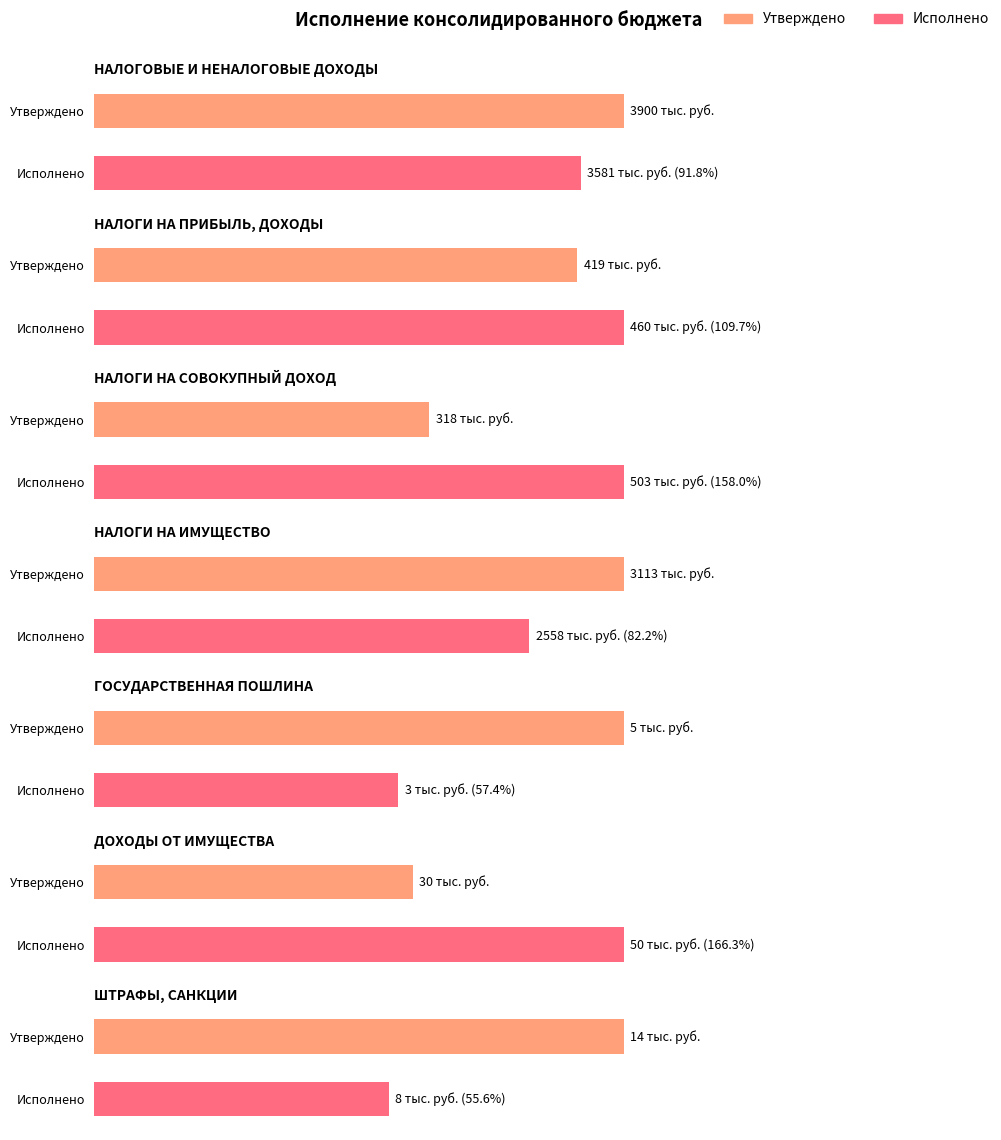

How many groups of bars are there?

7